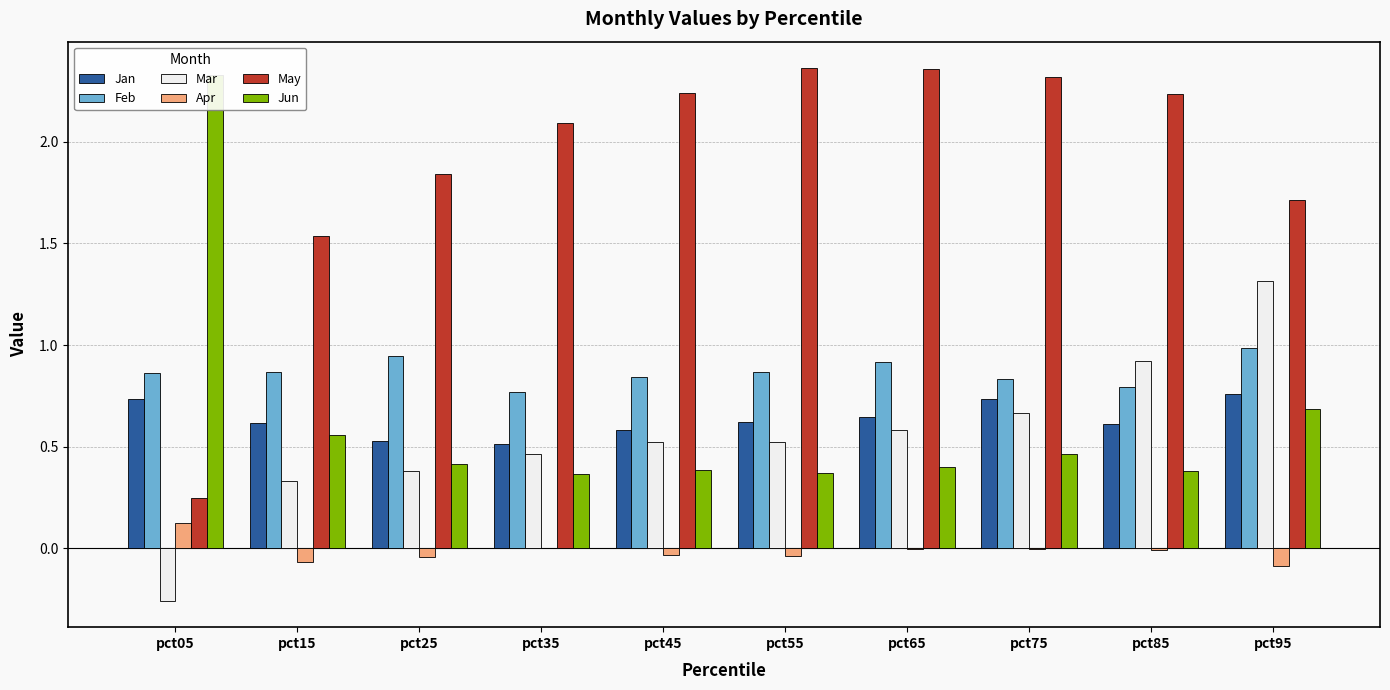

Where does the May series first go above 2?

pct35